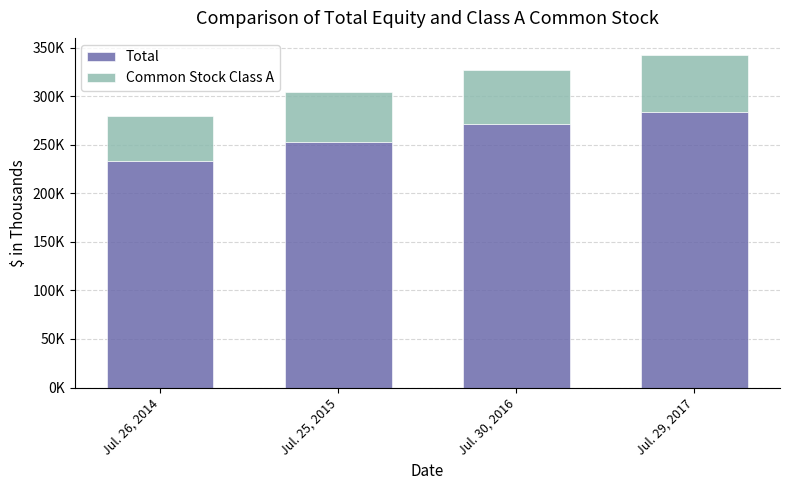

What is the label of the 1st bar from the left?

Jul. 26, 2014